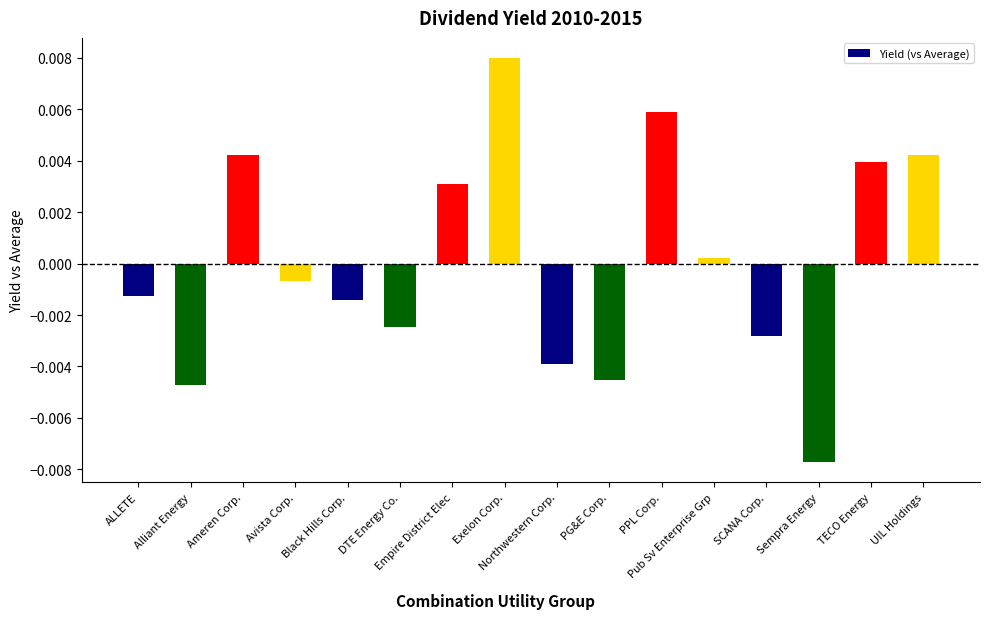

Which label corresponds to the smallest value in the chart?

Sempra Energy